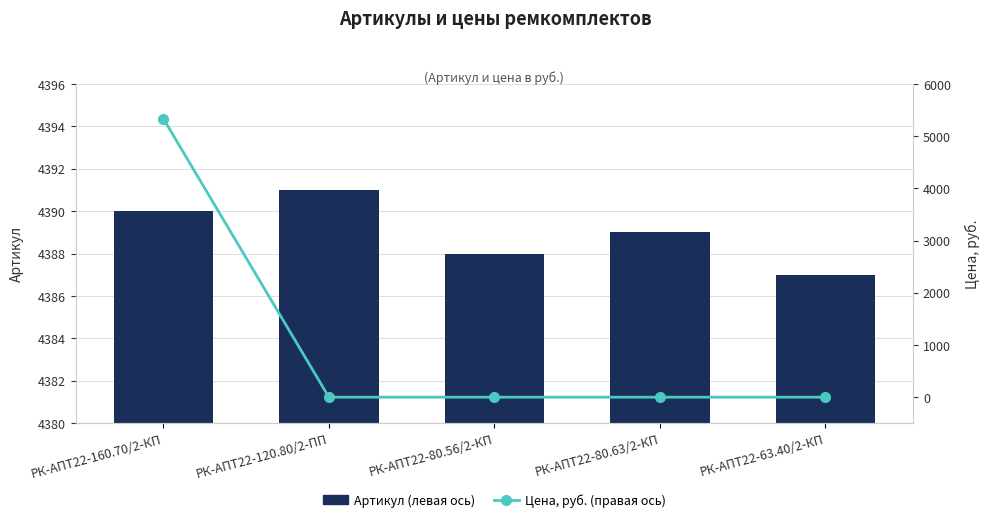

What value does the Артикул (левая ось) series have at РК-АПТ22-120.80/2-ПП?

4391.0